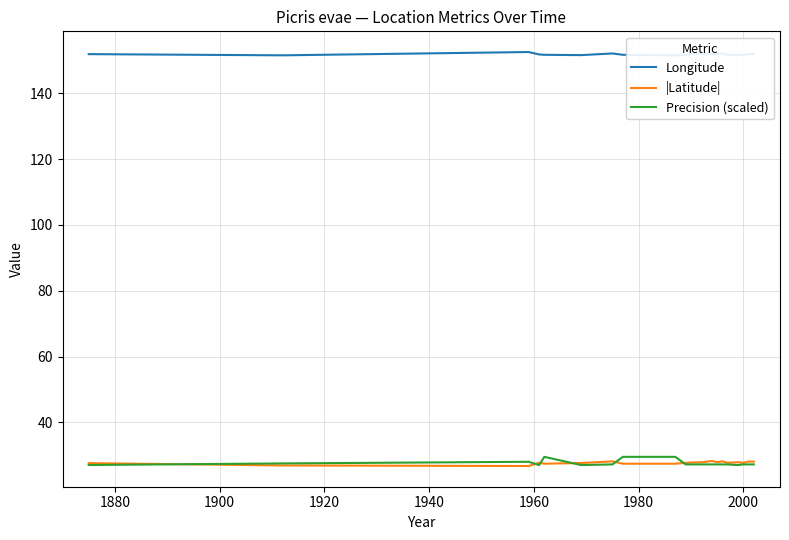

Which series has the largest total across all categories?

Longitude